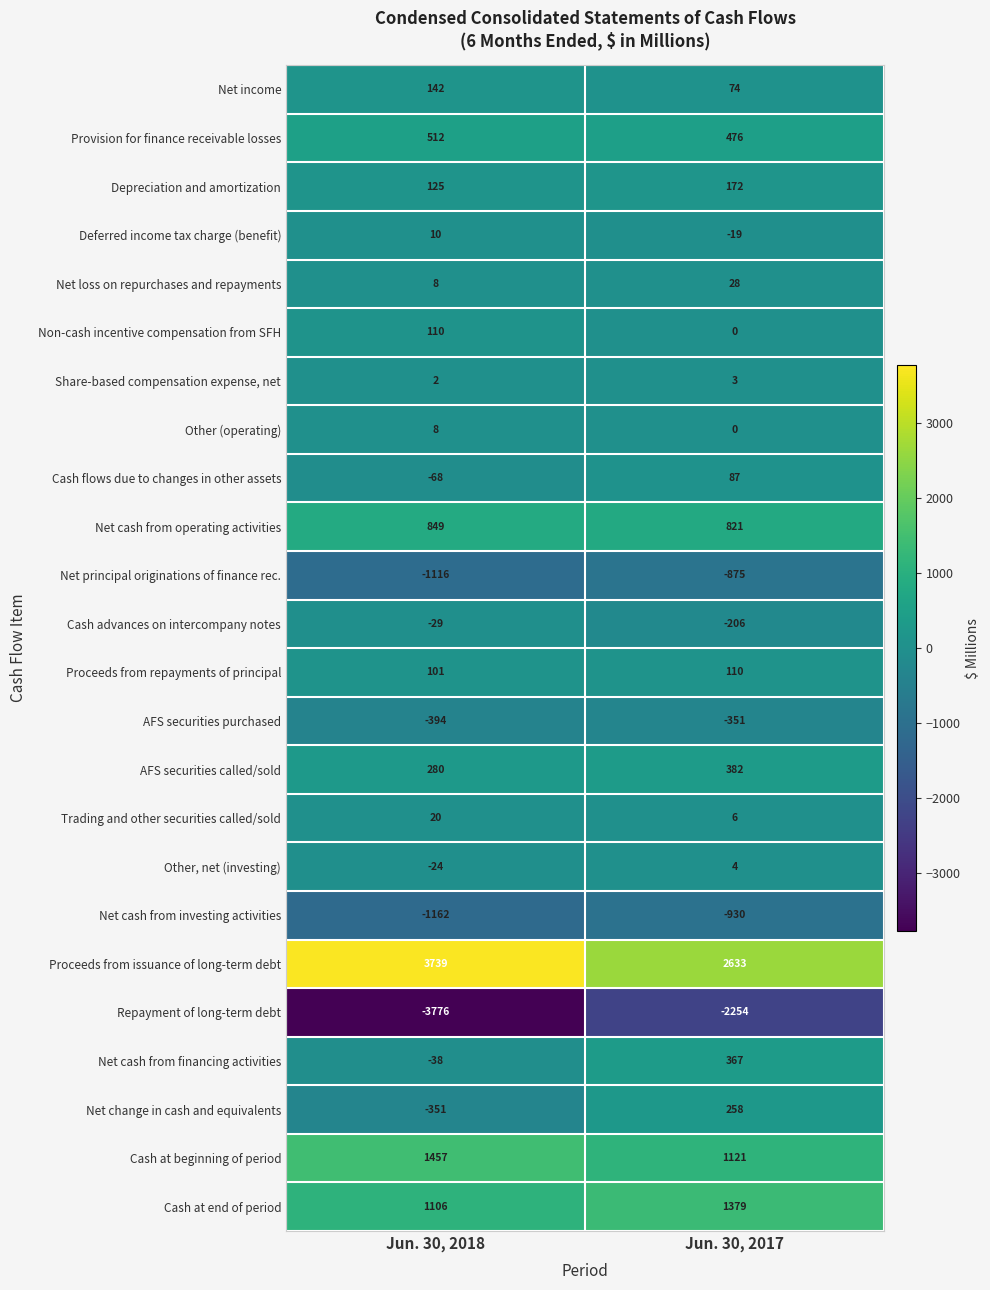

At which label is Repayment of long-term debt closest to -3015?

Jun. 30, 2018